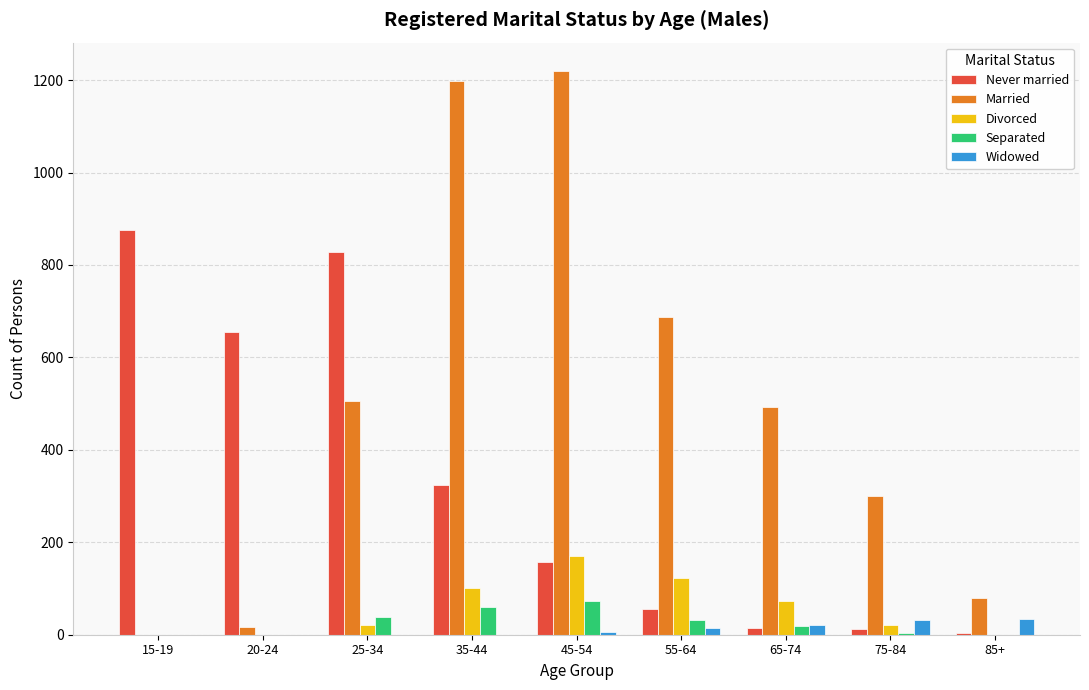

What is the greatest value displayed?

1220